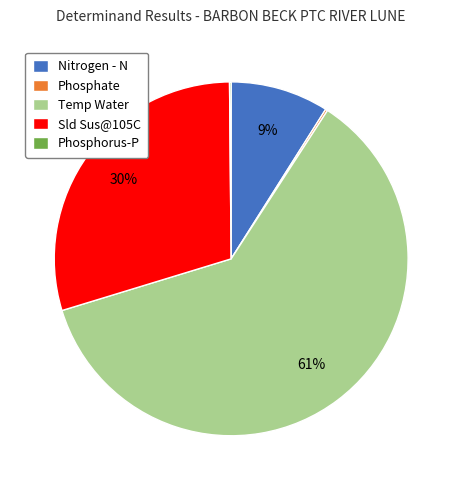

Which slice is the largest?

Temp Water